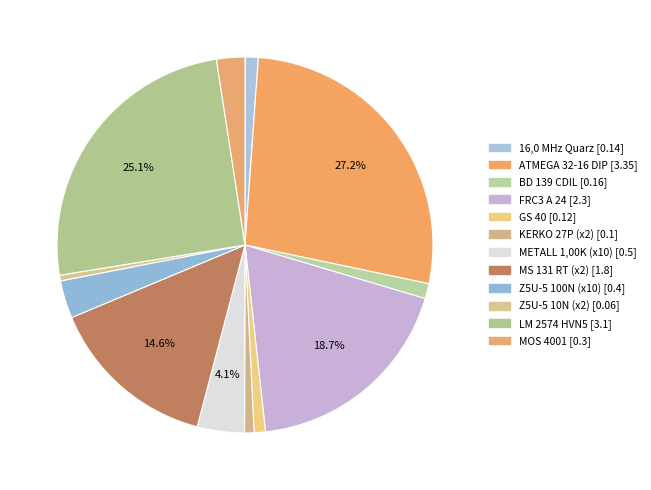

To the nearest percent, what is the difference between the largest and smallest slice percentages?

26%